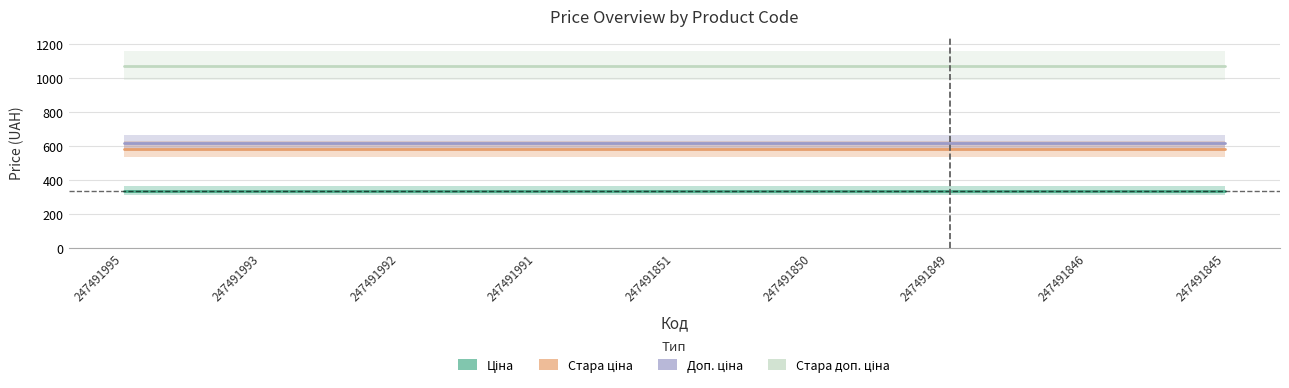

True or false: Стара ціна and Стара доп. ціна cross at least once.

False